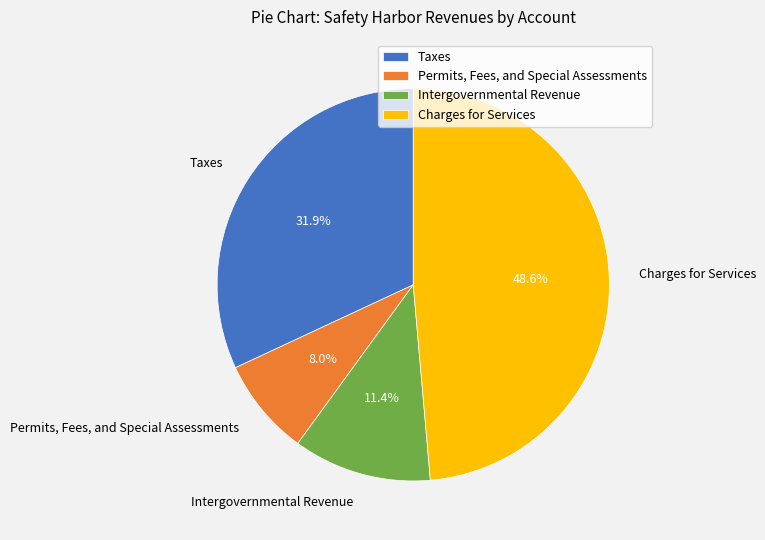

What is the ratio of the value at Charges for Services to the value at Intergovernmental Revenue?

4.3